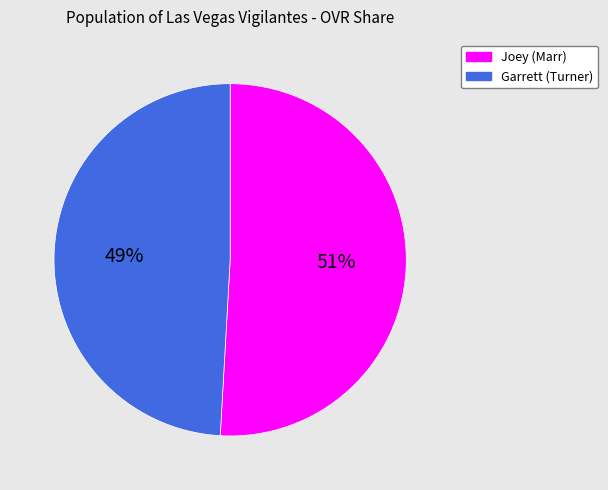

Combined, do Joey (Marr) and Garrett (Turner) account for over 50%?

Yes